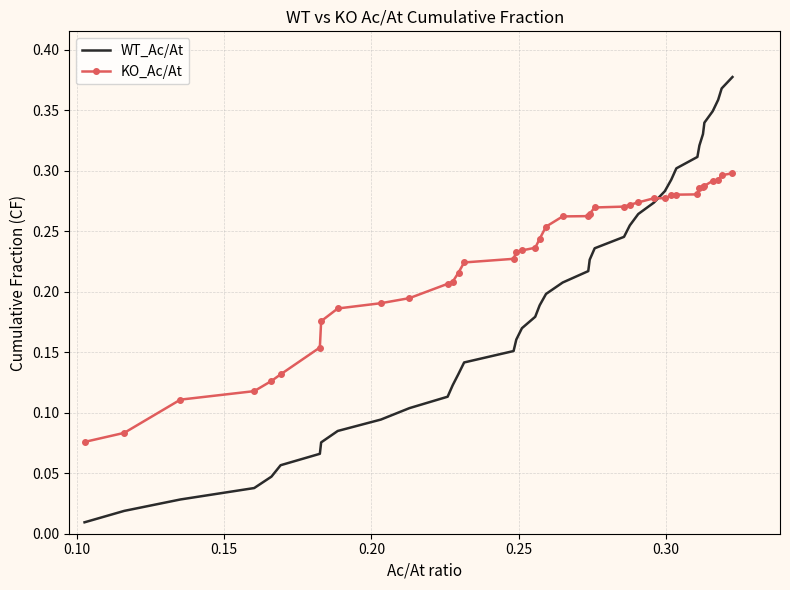

Which series has the widest spread of values?

WT_Ac/At